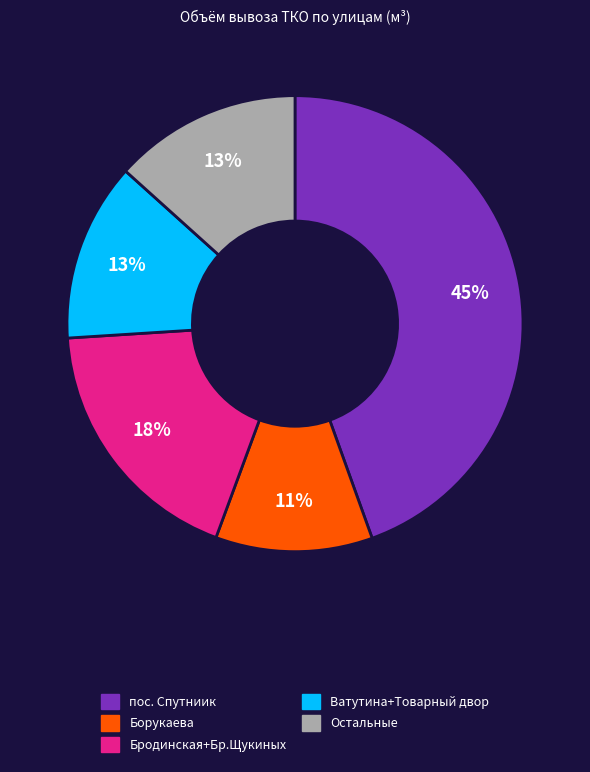

To the nearest percent, what is the average slice percentage?

20%